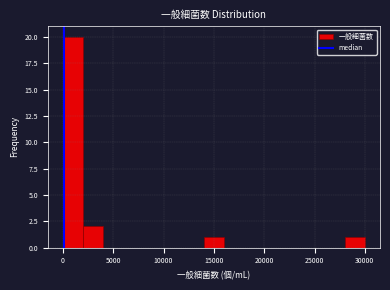

Read against the x-axis, roughly where is the centre of the tallest bar?

1000